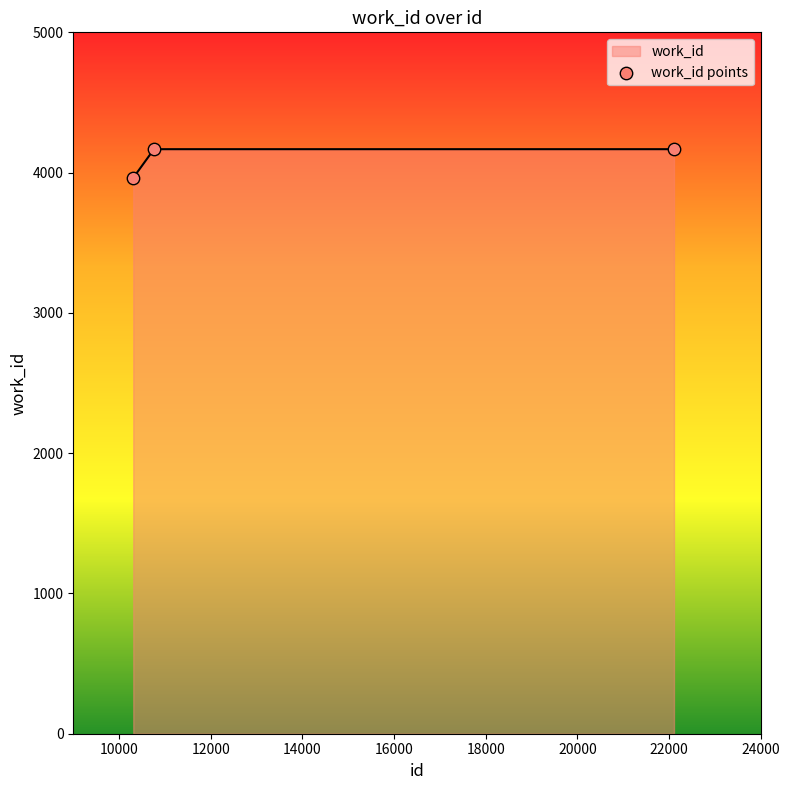

What is the difference between the maximum and minimum values?

204